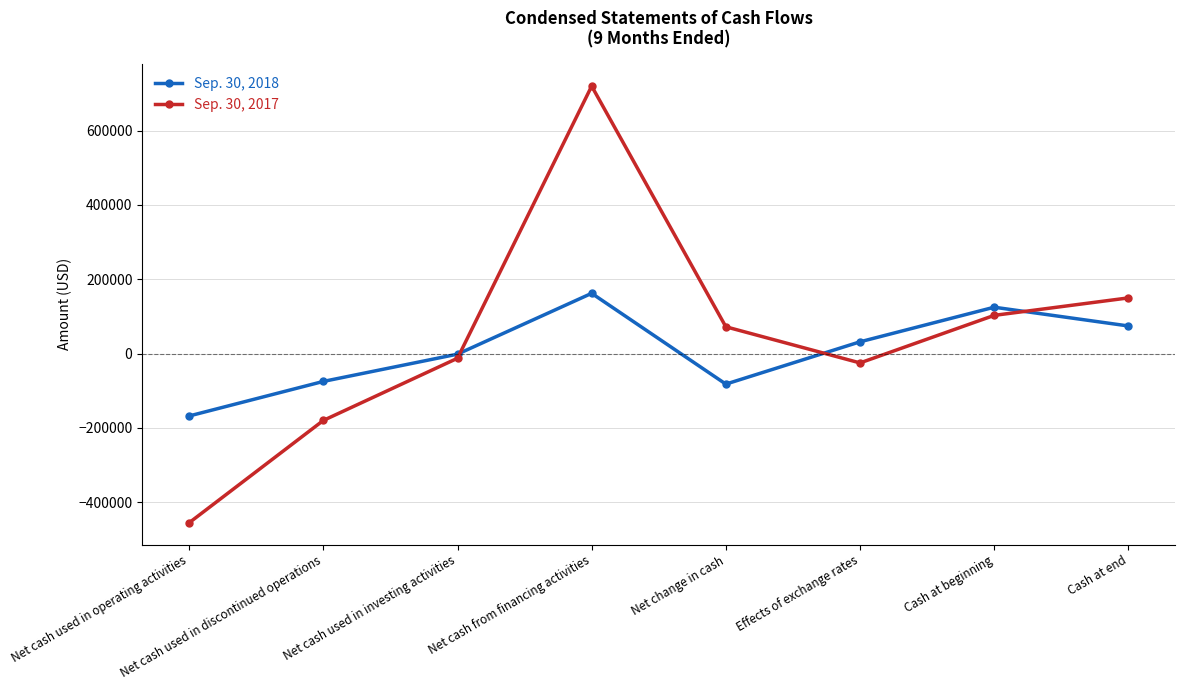

How many lines are shown in the chart?

2